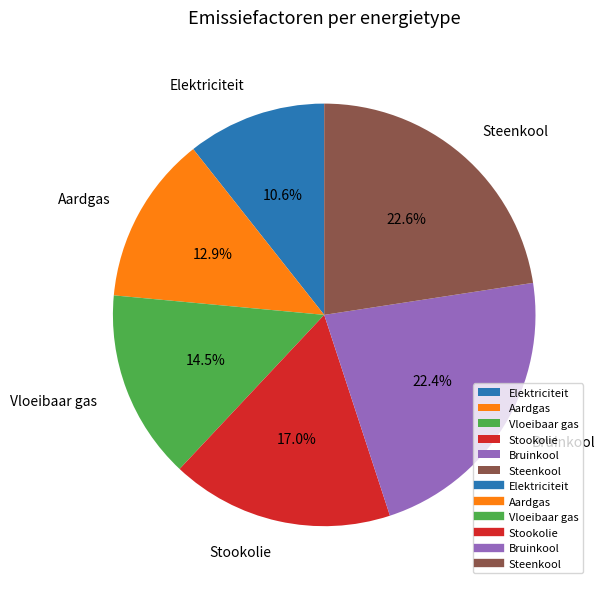

To the nearest percent, what portion does Steenkool represent?

23%